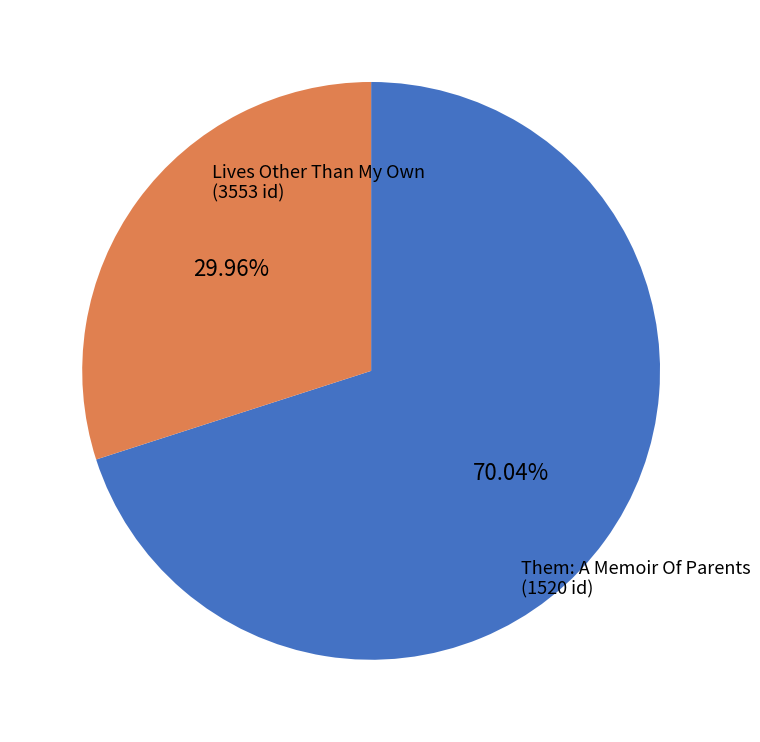

What percentage is NOT represented by Them: A Memoir Of Parents?

70.0%